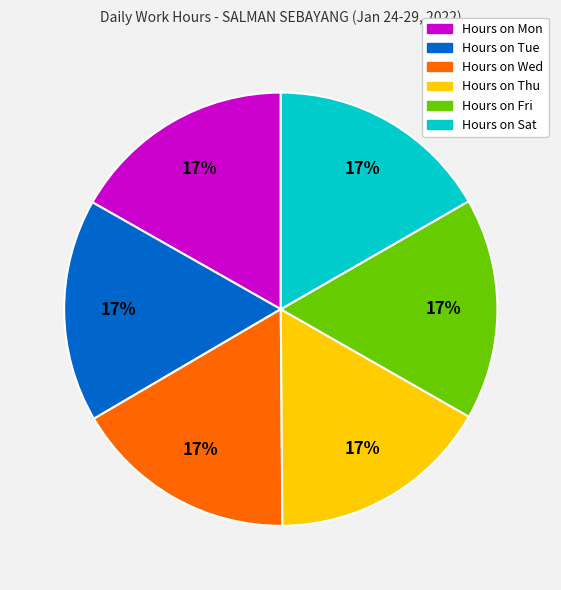

Is there a majority slice in this chart?

No